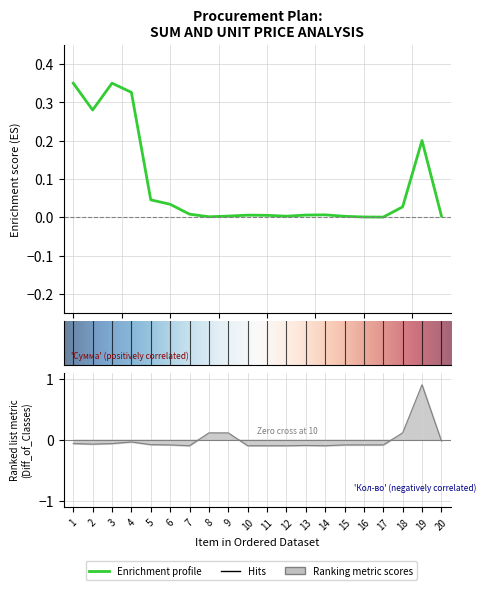

Where is Сумма (тенге) nearest to the value 0?

17